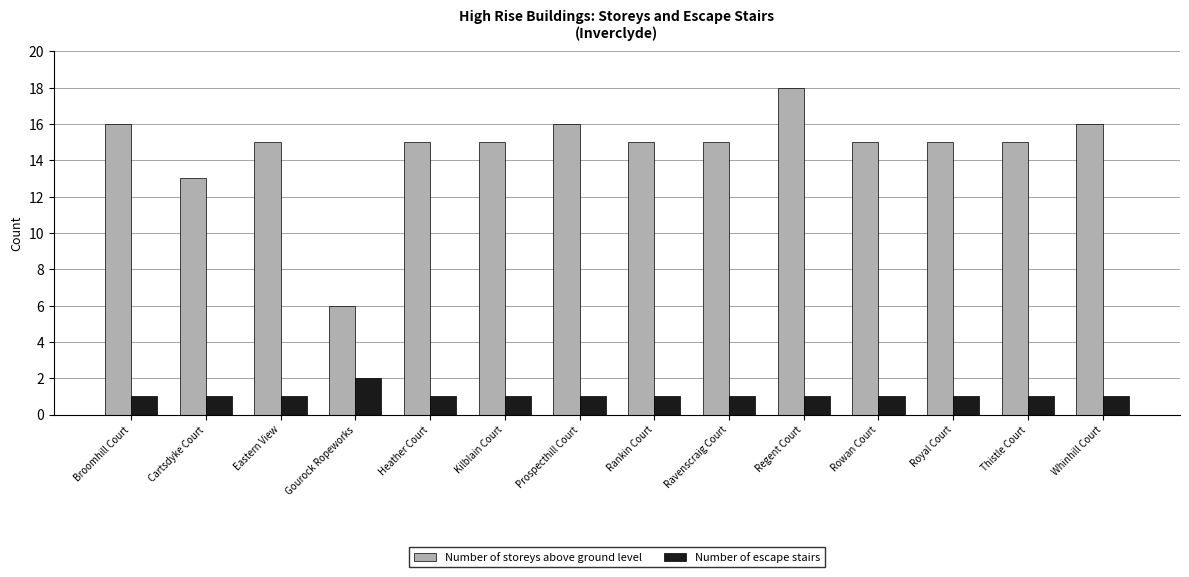

What is the difference between the highest and lowest values at Thistle Court?

14